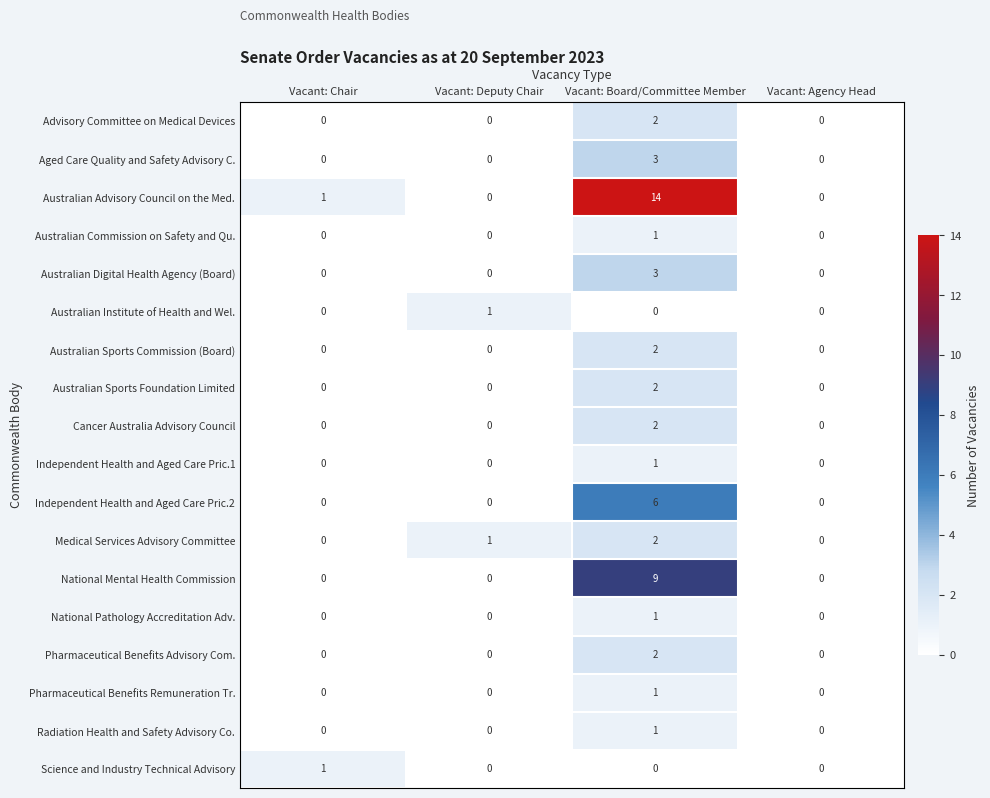

Is it true that Independent Health and Aged Care Pric.2 equals 0 at Vacant: Deputy Chair?

True